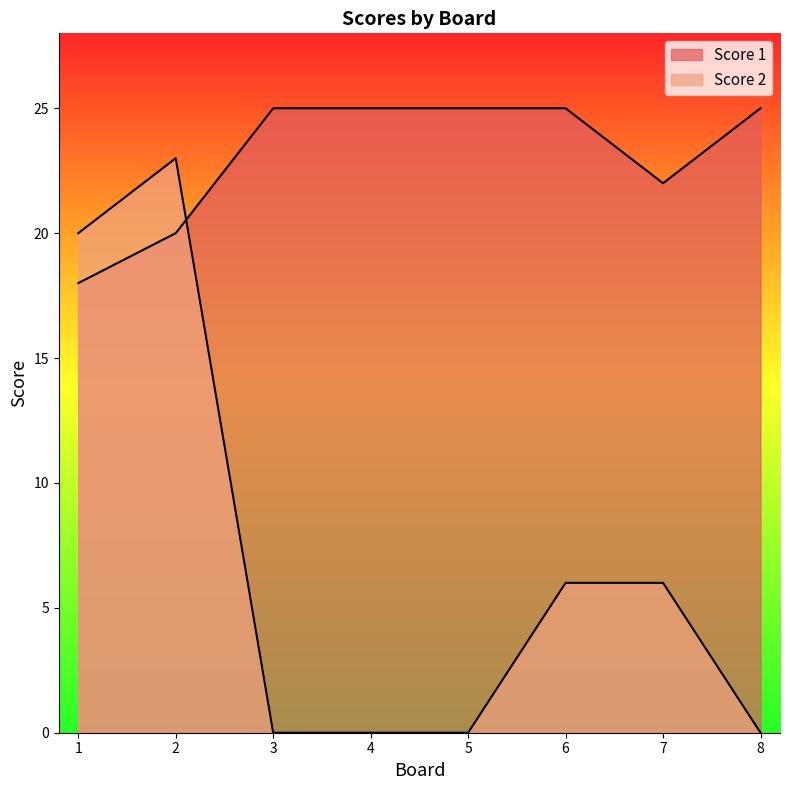

How many data points in Score 2 are less than 6?

4